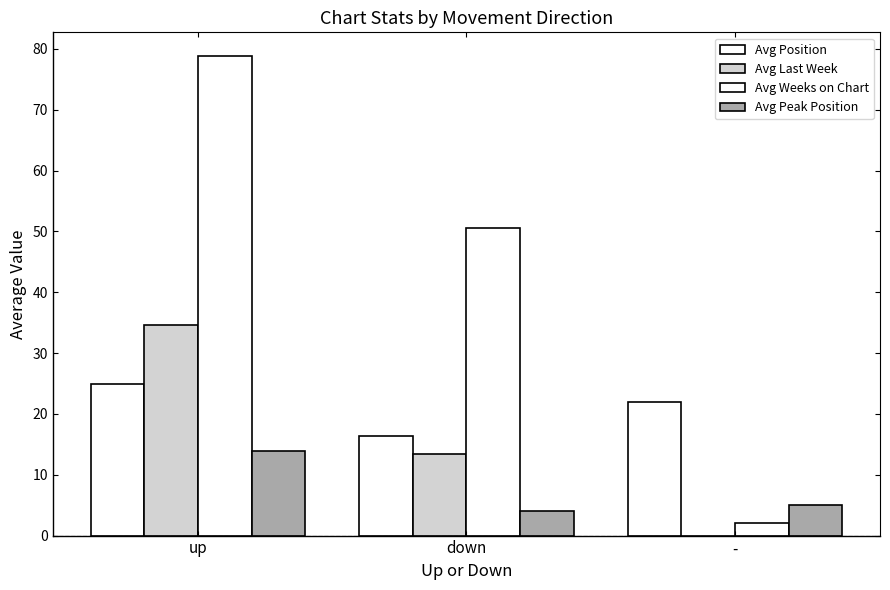

List the labels in order of Avg Weeks on Chart value, largest first.

up, down, -